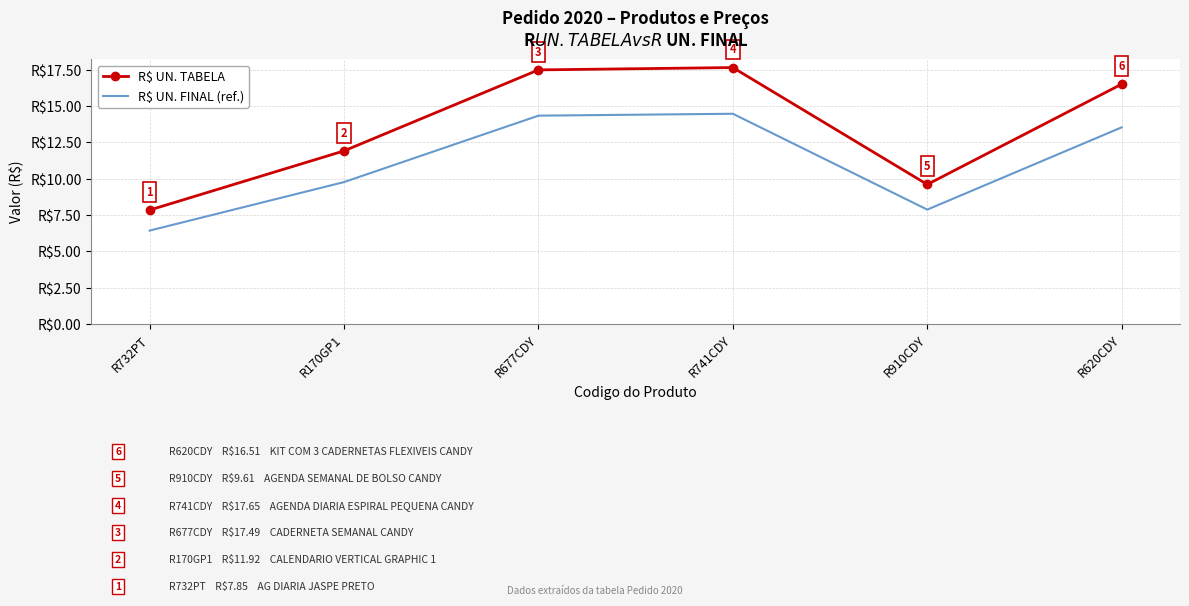

At which category does the chart reach its peak across all series?

R741CDY